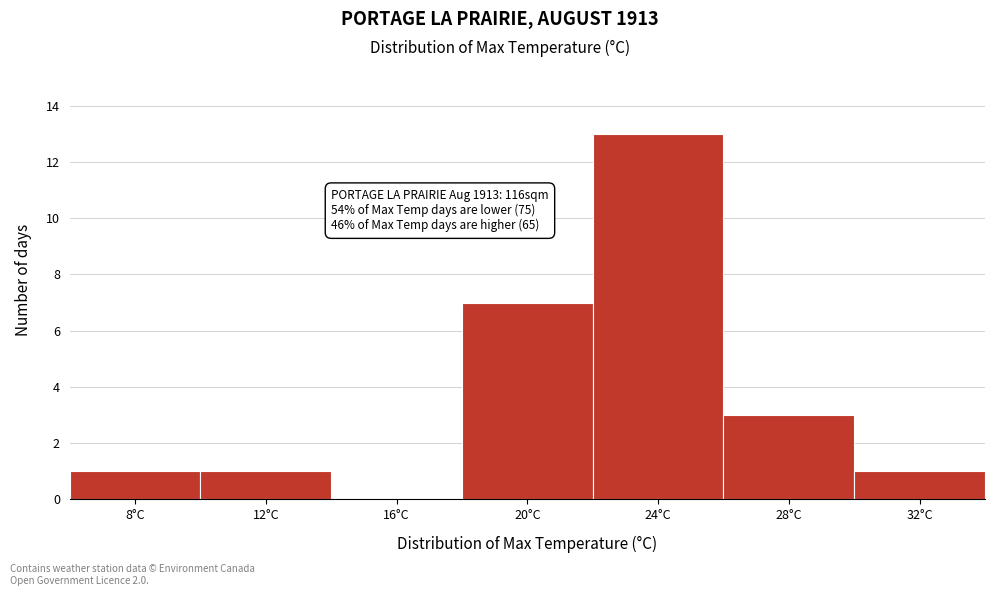

Reading left to right, list all the values displayed in this chart.

8°C=1	12°C=1	16°C=0	20°C=7	24°C=13	28°C=3	32°C=1